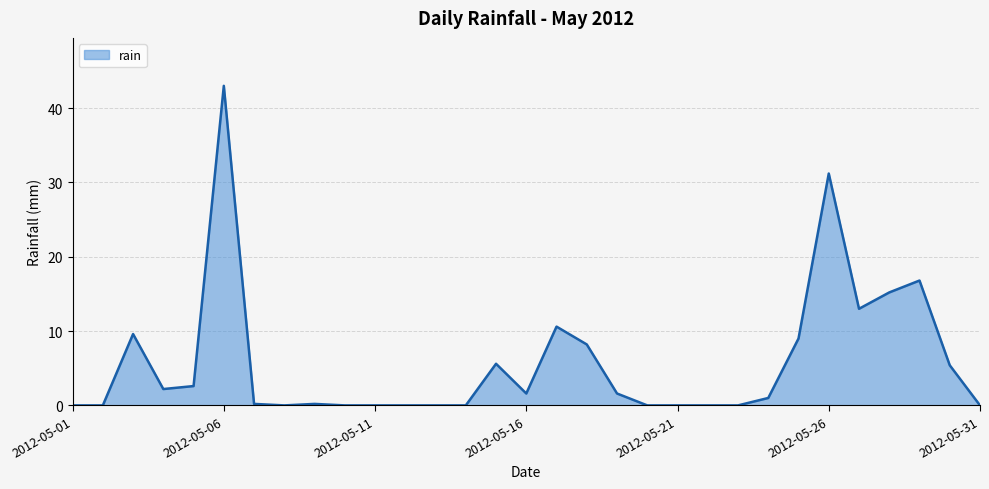

What is the value of the 9th point from the left?

0.2